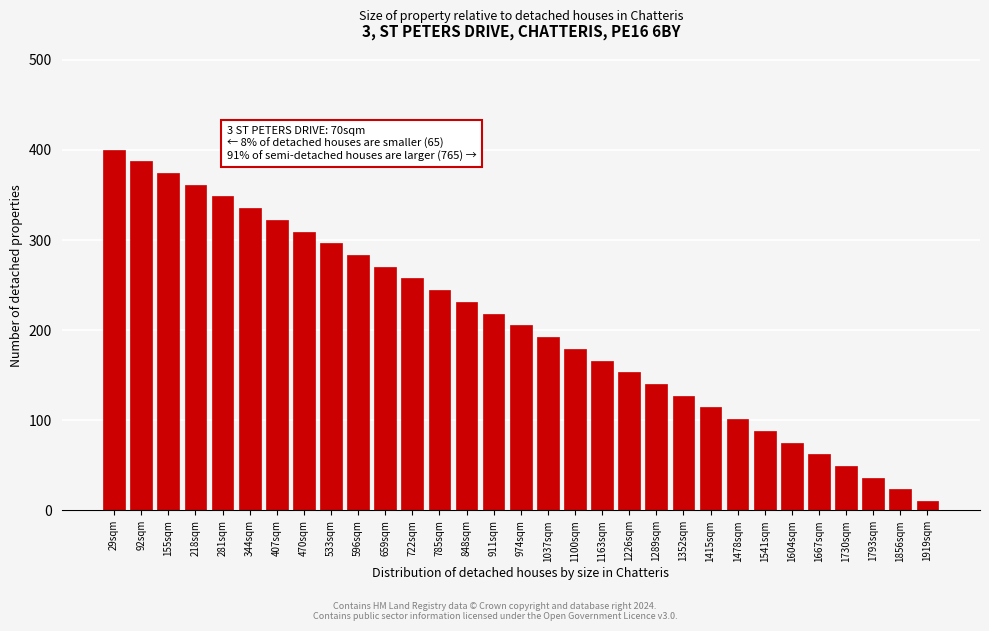

Rank the categories by value from highest to lowest.

29sqm, 92sqm, 155sqm, 218sqm, 281sqm, 344sqm, 407sqm, 470sqm, 533sqm, 596sqm, 659sqm, 722sqm, 785sqm, 848sqm, 911sqm, 974sqm, 1037sqm, 1100sqm, 1163sqm, 1226sqm, 1289sqm, 1352sqm, 1415sqm, 1478sqm, 1541sqm, 1604sqm, 1667sqm, 1730sqm, 1793sqm, 1856sqm, 1919sqm